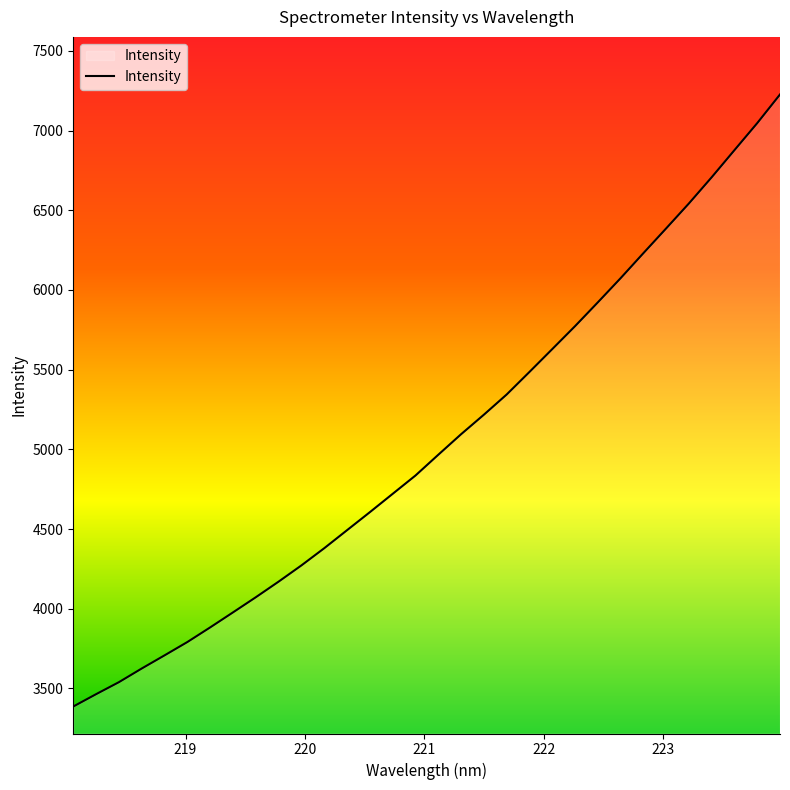

What is the difference between the maximum and minimum values?

3839.9